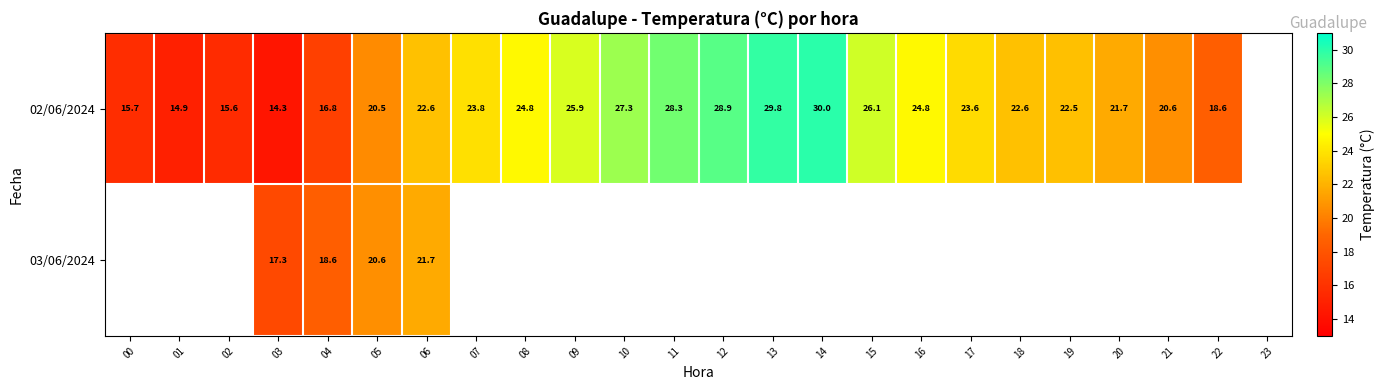

True or false: 02/06/2024 has a value of 29.8 at 13.

True